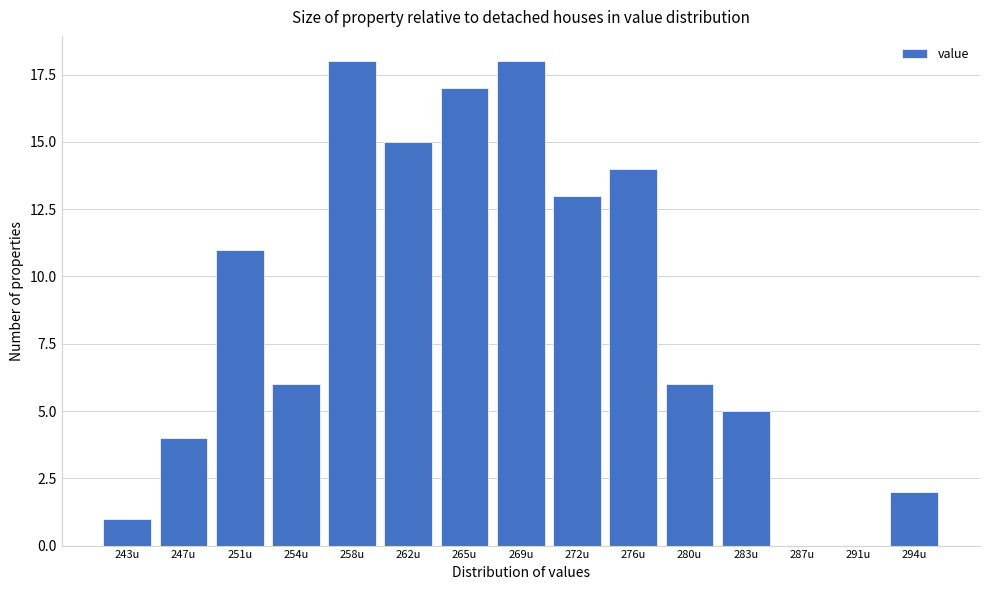

Reading left to right, what are all the values shown in this chart?

243u=1	247u=4	251u=11	254u=6	258u=18	262u=15	265u=17	269u=18	272u=13	276u=14	280u=6	283u=5	287u=0	291u=0	294u=2